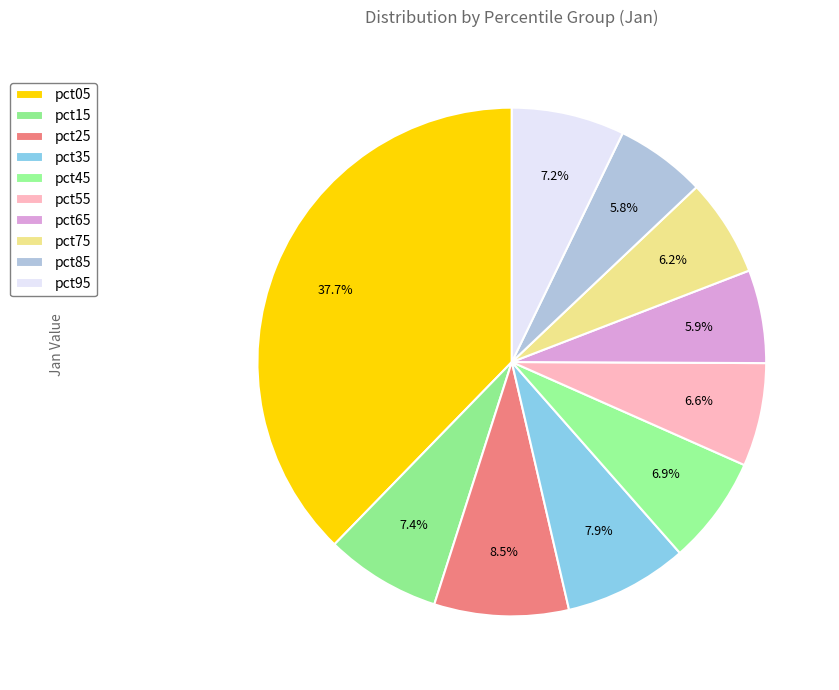

To the nearest percent, what is the difference between the largest and smallest slice percentages?

32%